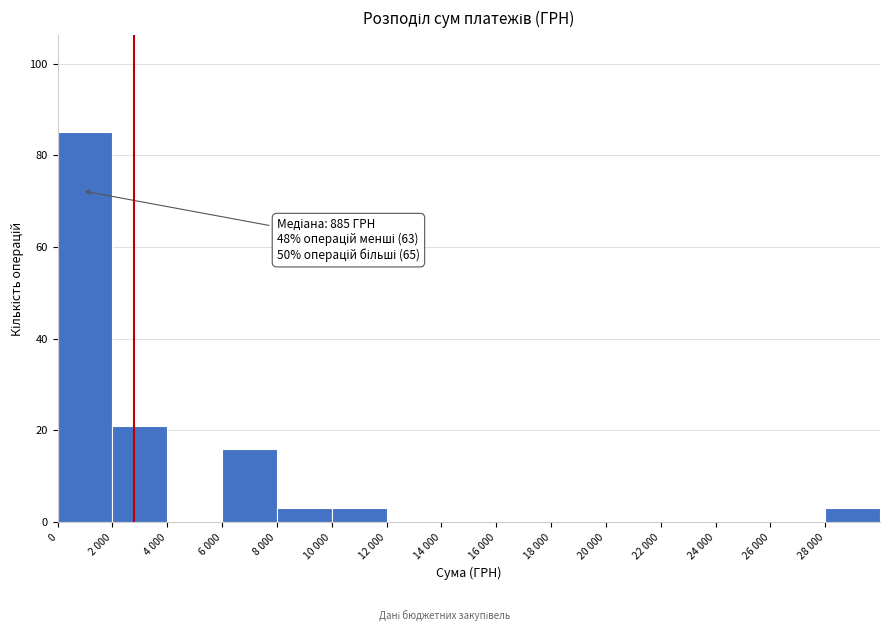

Reading left to right, transcribe all the data shown in this chart.

0=85	2 000=21	4 000=0	6 000=16	8 000=3	10 000=3	12 000=0	14 000=0	16 000=0	18 000=0	20 000=0	22 000=0	24 000=0	26 000=0	28 000=3